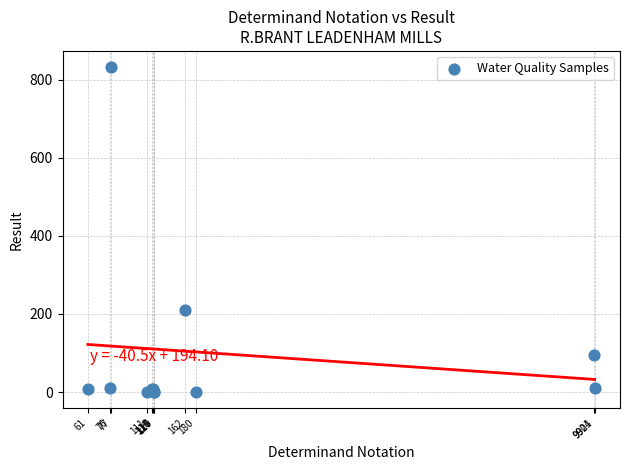

What Y value in the scatter plot is closest to 416?

210.0